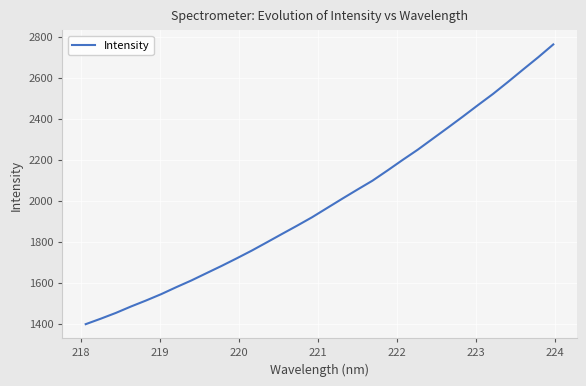

What is the minimum value shown in the chart?

1397.4